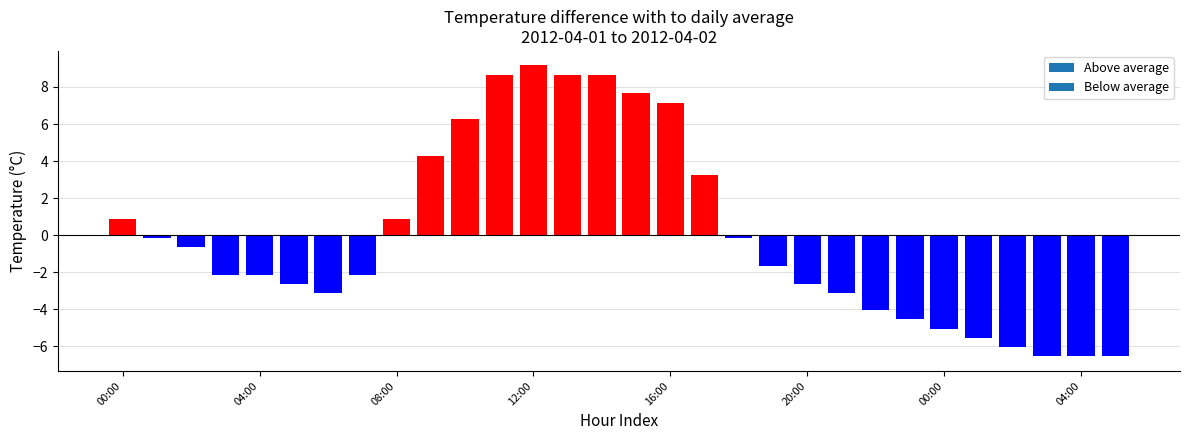

What is the value of the 18th bar from the left?

3.3